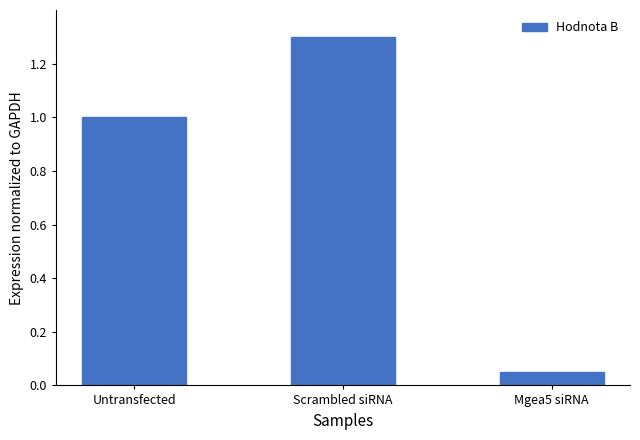

True or false: the data shows 0.0 at Mgea5 siRNA.

False